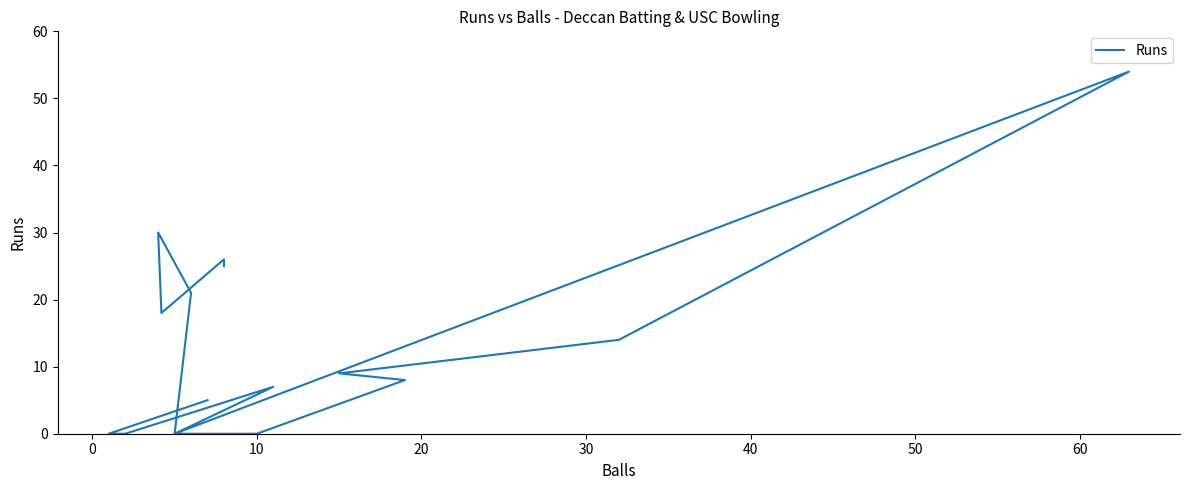

Is this an area chart (filled region under the line)?

No